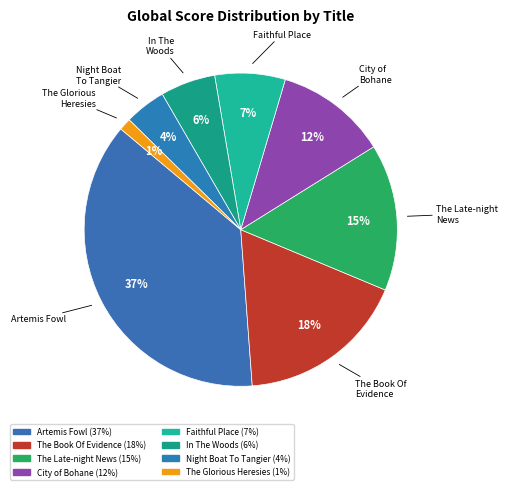

Do The Late-night News and City of Bohane together represent more than half of the pie?

No